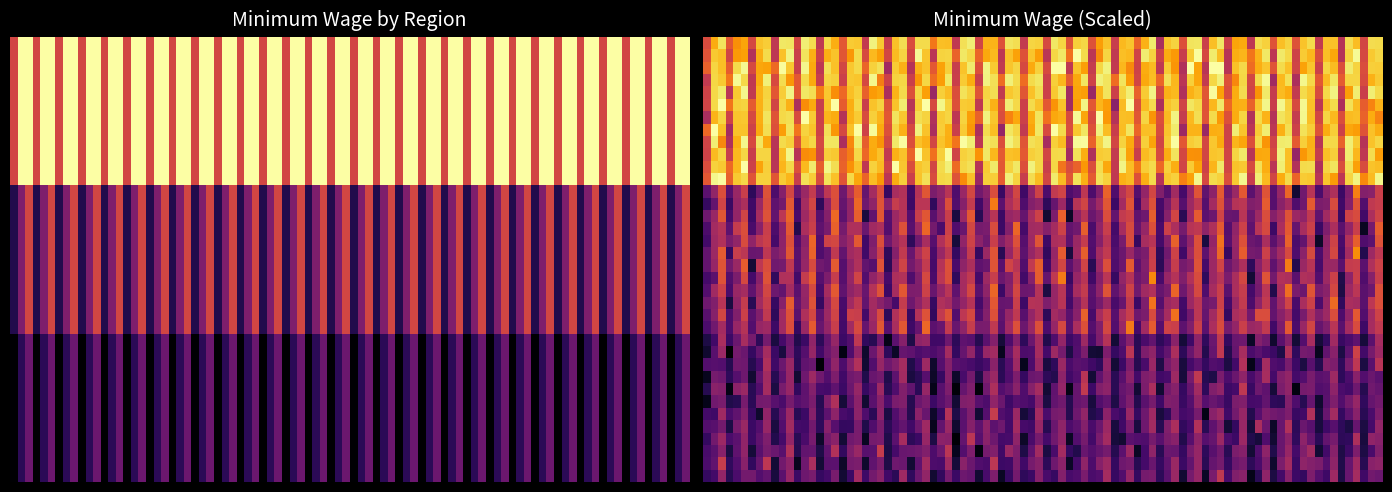

Reading right to left, list all the values displayed in this chart.

NYC: 2020=15.0	2019=15.0	2018=13.0
LI and Westchester: 2020=13.0	2019=12.0	2018=11.0
Rest of State: 2020=11.8	2019=11.1	2018=10.4